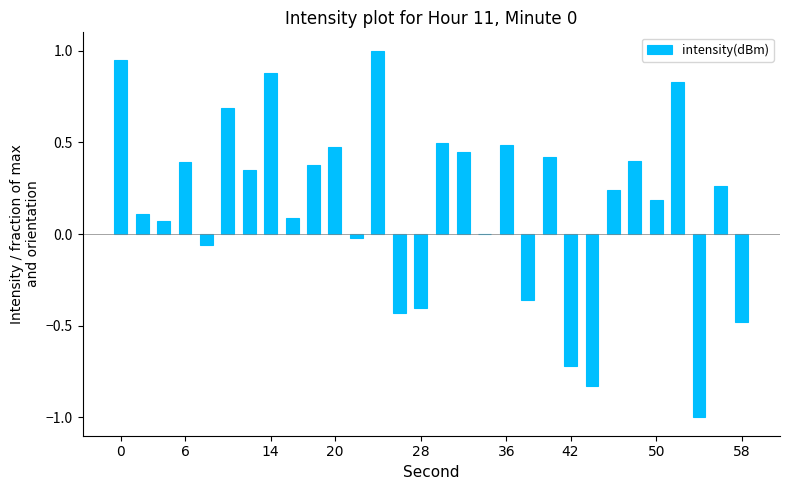

What is the sum of all values?

4.9